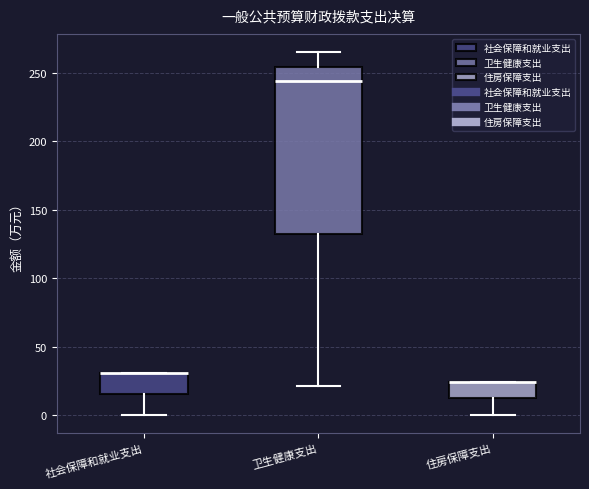

Reading left to right, read every box against the y-axis: the position of its median line, the range the box covers, and the ends of its whiskers. The values are not printed on the chart, so give them approximately, as read against the axis.

社会保障和就业支出: median 30 (drawn on the box's upper edge), box 15 to 30, whiskers 0 to 30
卫生健康支出: median 245, box 130 to 255, whiskers 20 to 265
住房保障支出: median 25 (drawn on the box's upper edge), box 10 to 25, whiskers 0 to 25